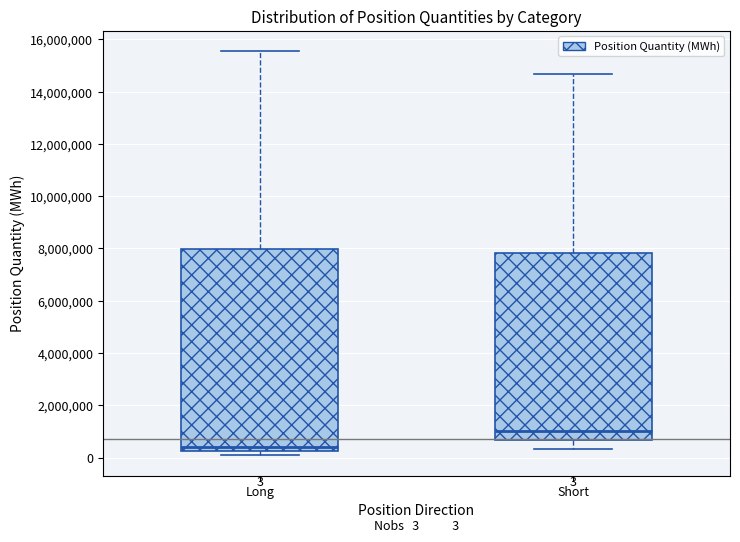

Comparing the boxes themselves (not the whiskers), which one is the tallest?

Long